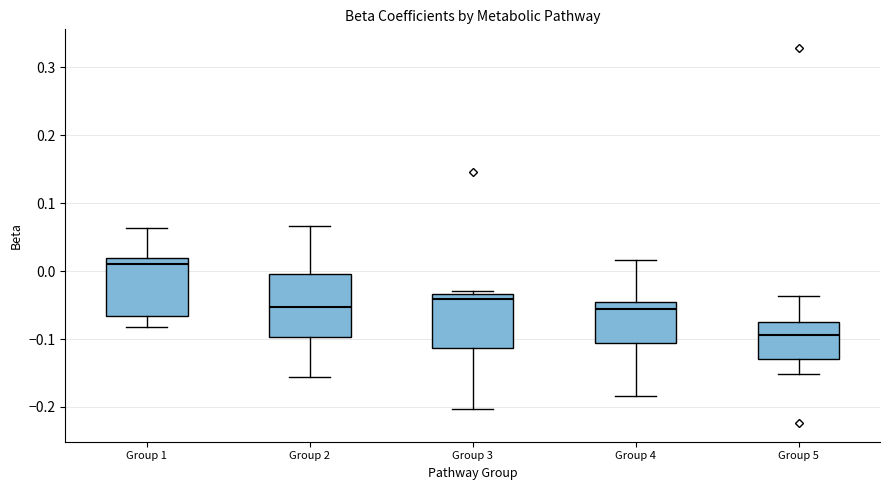

Where does the lower whisker of the box for Group 2 end on the y-axis? The values are not printed on the chart, so give them approximately, as read against the axis.

-0.16